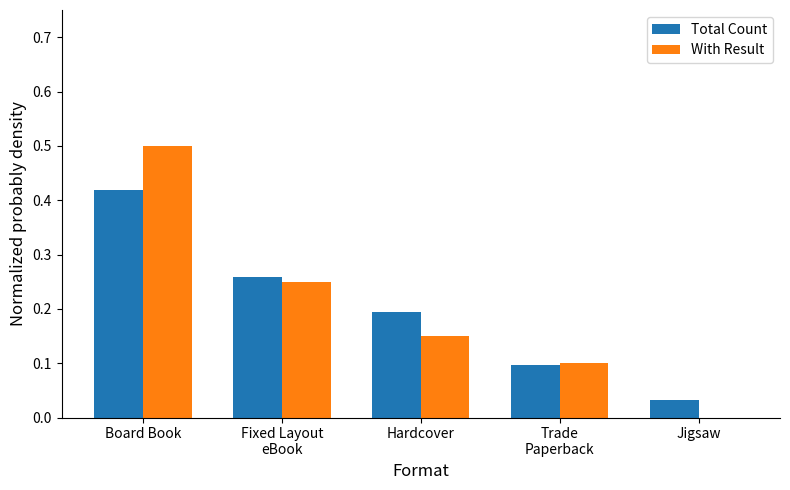

What is the greatest value displayed?

0.5